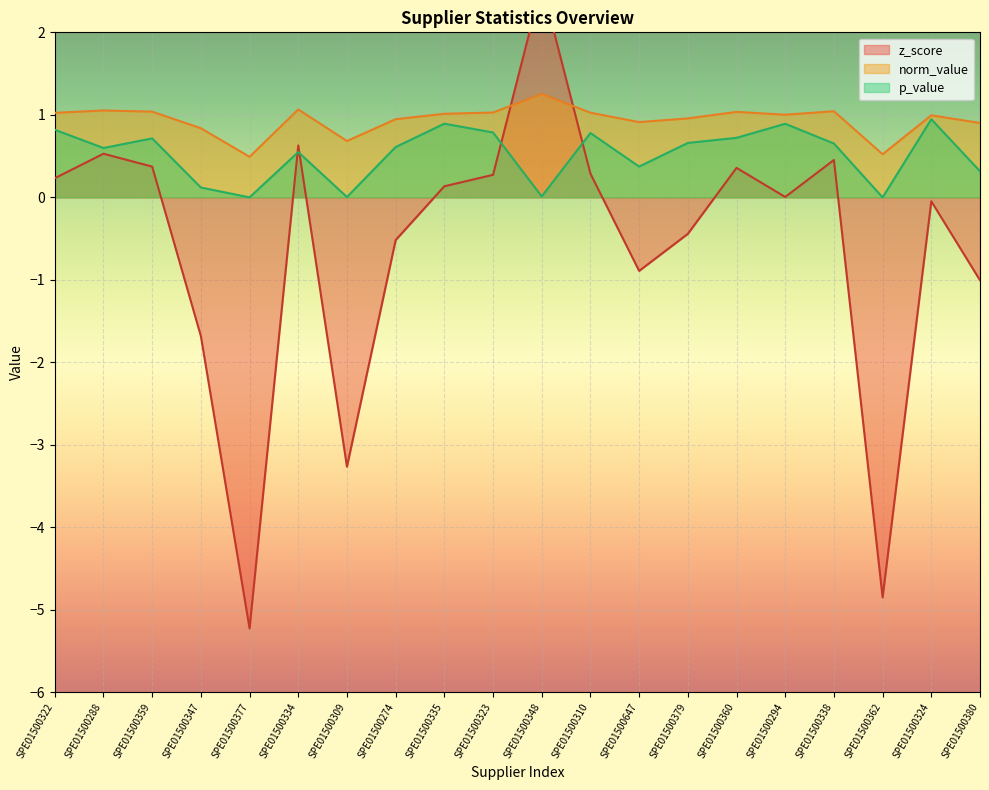

The value of p_value at SPE01500323 is 0.8. True or false?

True